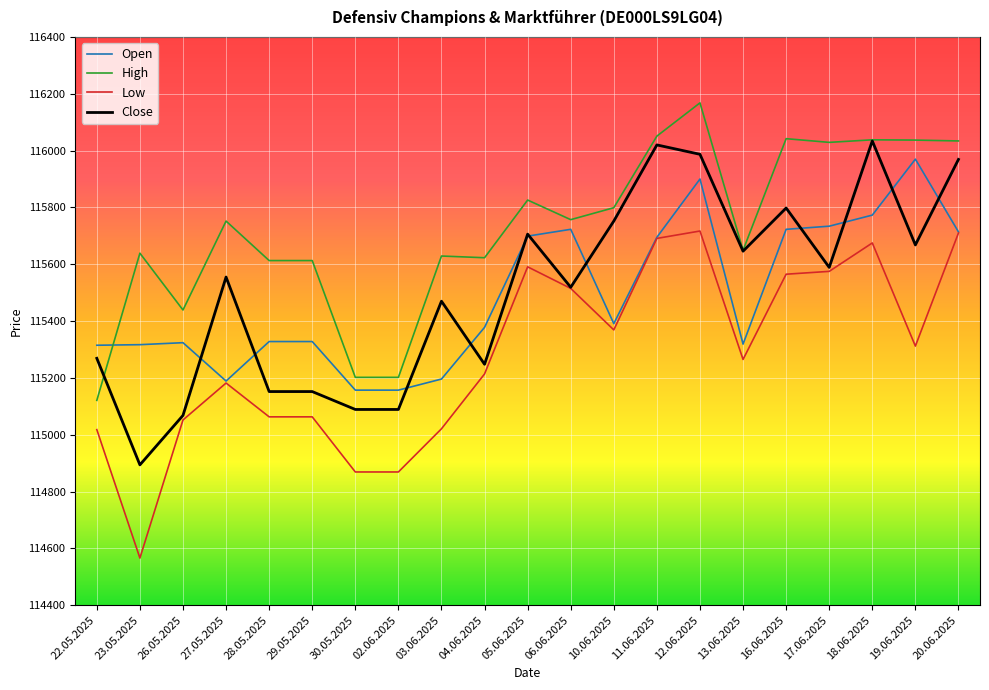

What is the difference between the Close values at 22.05.2025 and 30.05.2025?

180